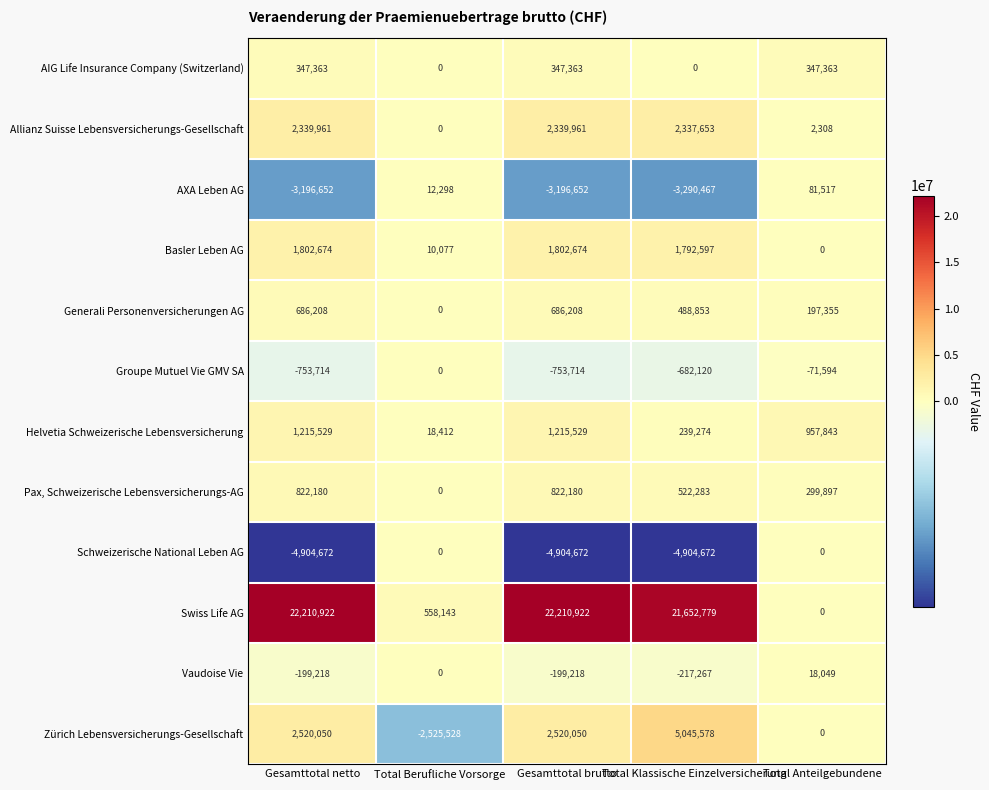

What is the highest value of the Vaudoise Vie series?

18049